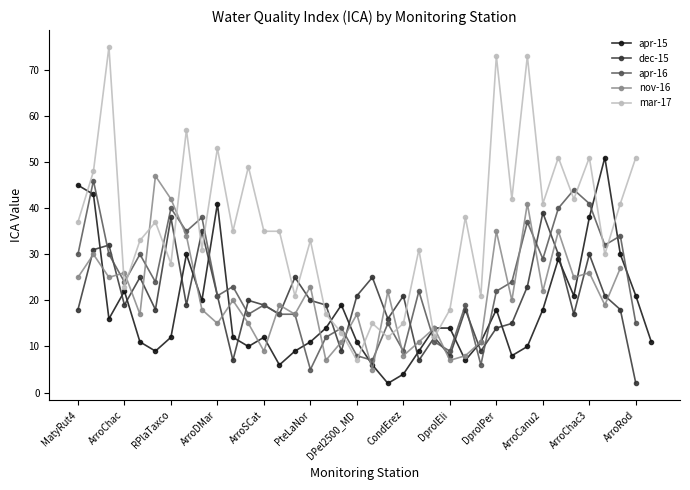

What is the difference between the maximum and minimum values in the nov-16 series?

42.0